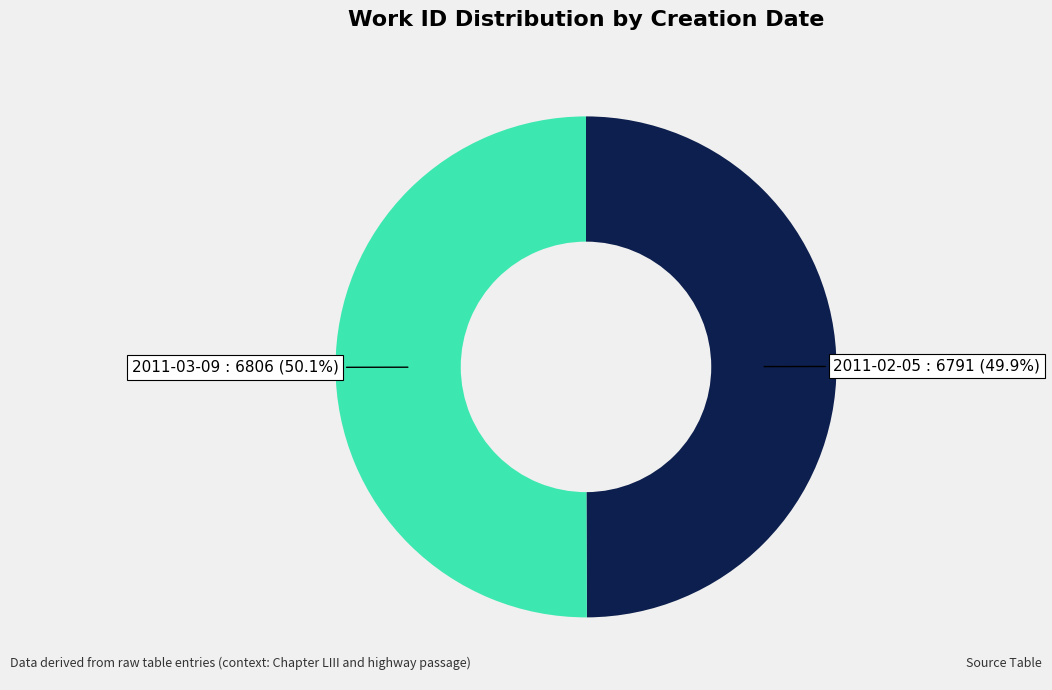

Is there any slice that represents more than half of the pie?

Yes